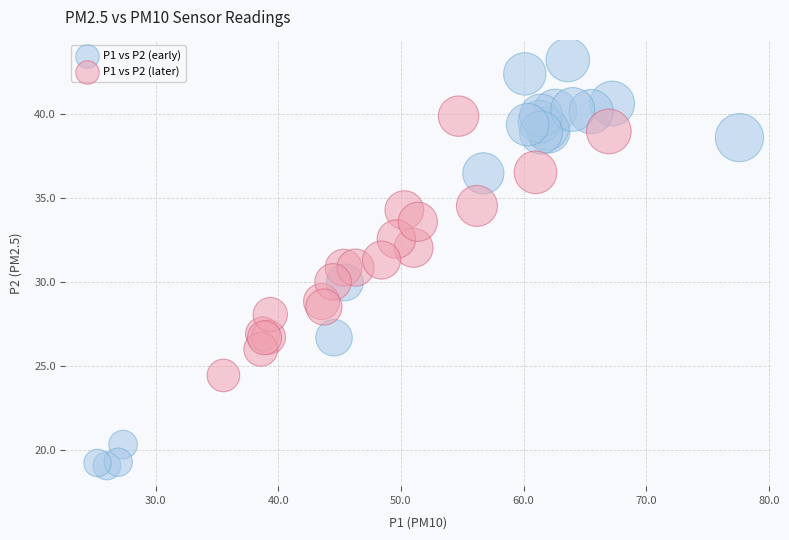

Which series reaches the minimum Y coordinate?

P1 vs P2 (early)